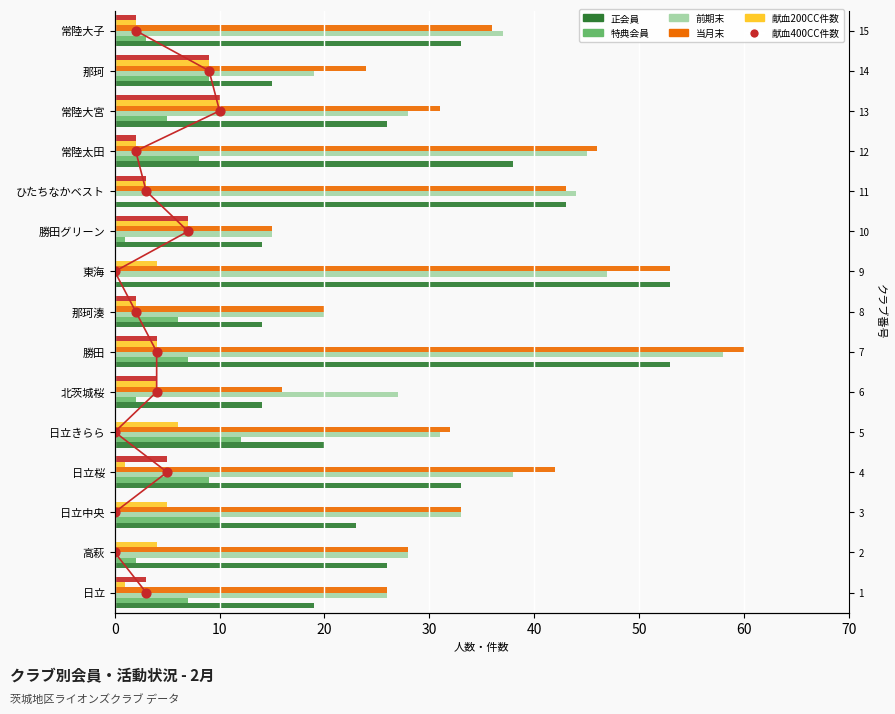

Is the value of 前期末 at 日立桜 greater than the value of 特典会員 at 北茨城桜?

Yes